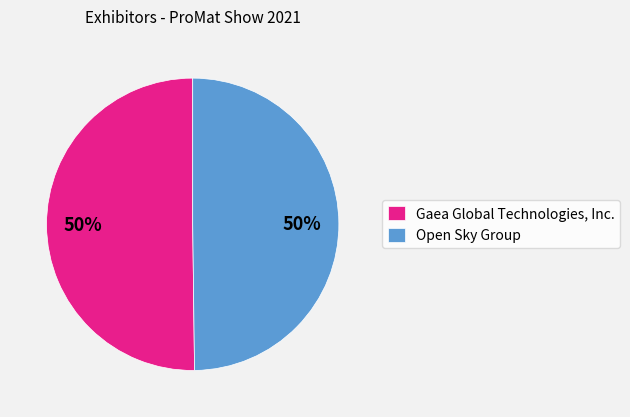

Approximately how many times larger is the value at Open Sky Group compared to Gaea Global Technologies, Inc.?

1.0